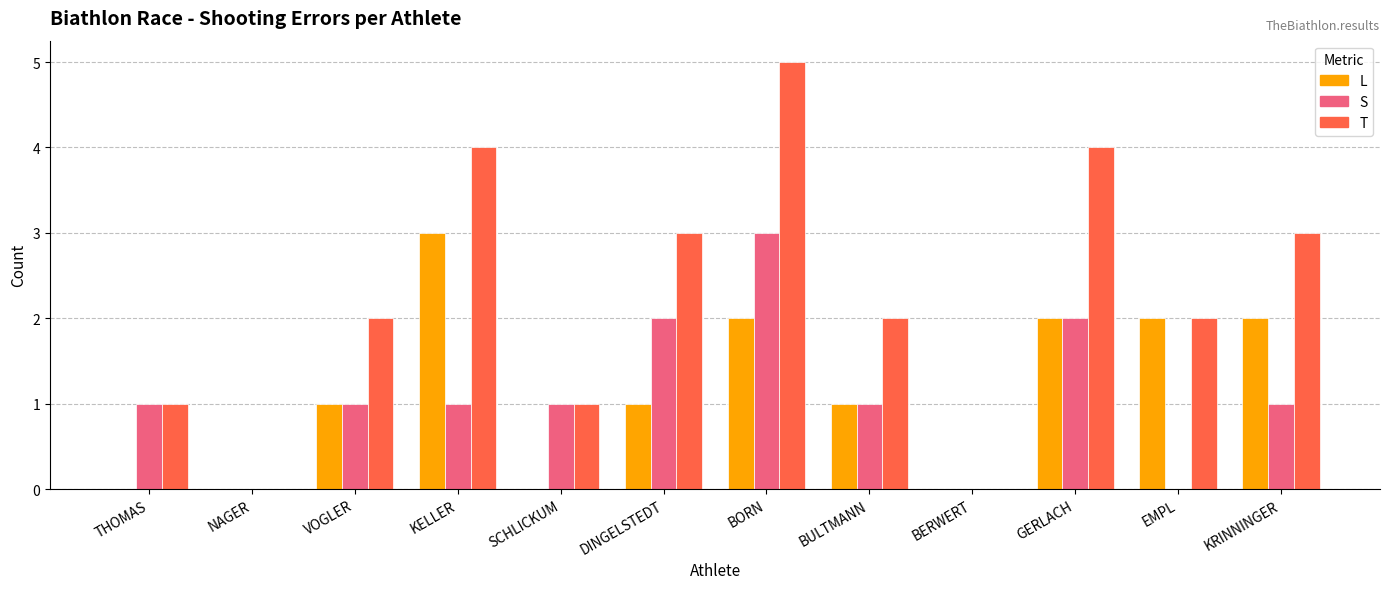

What are all the series names shown in the legend?

L, S, T